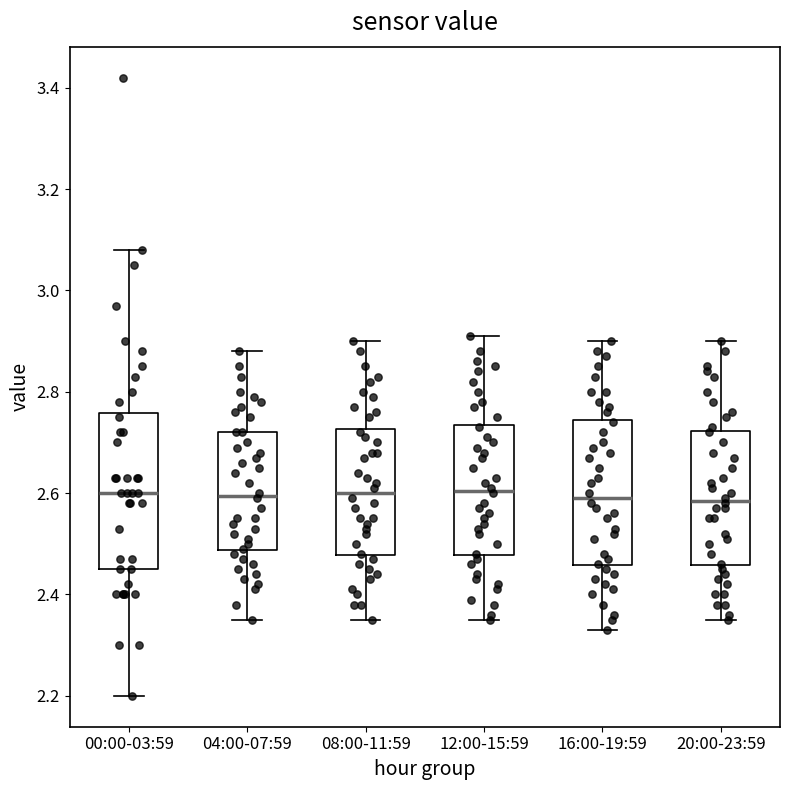

Reading left to right, read every box against the y-axis: the position of its median line, the range the box covers, and the ends of its whiskers. The values are not printed on the chart, so give them approximately, as read against the axis.

00:00-03:59: median 2.60, box 2.46 to 2.76, whiskers 2.20 to 3.08
04:00-07:59: median 2.60, box 2.48 to 2.72, whiskers 2.36 to 2.88
08:00-11:59: median 2.60, box 2.48 to 2.72, whiskers 2.36 to 2.90
12:00-15:59: median 2.60, box 2.48 to 2.74, whiskers 2.36 to 2.92
16:00-19:59: median 2.60, box 2.46 to 2.74, whiskers 2.34 to 2.90
20:00-23:59: median 2.58, box 2.46 to 2.72, whiskers 2.36 to 2.90